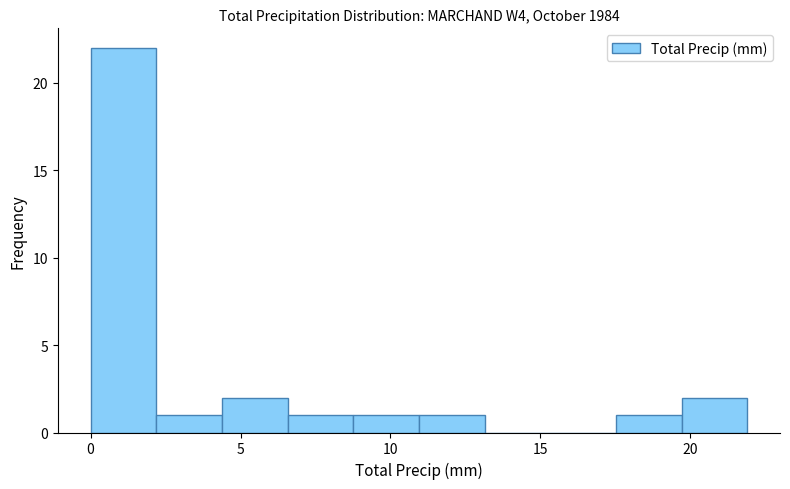

Over which range of the x-axis is the bar tallest?

0.0 to 2.0